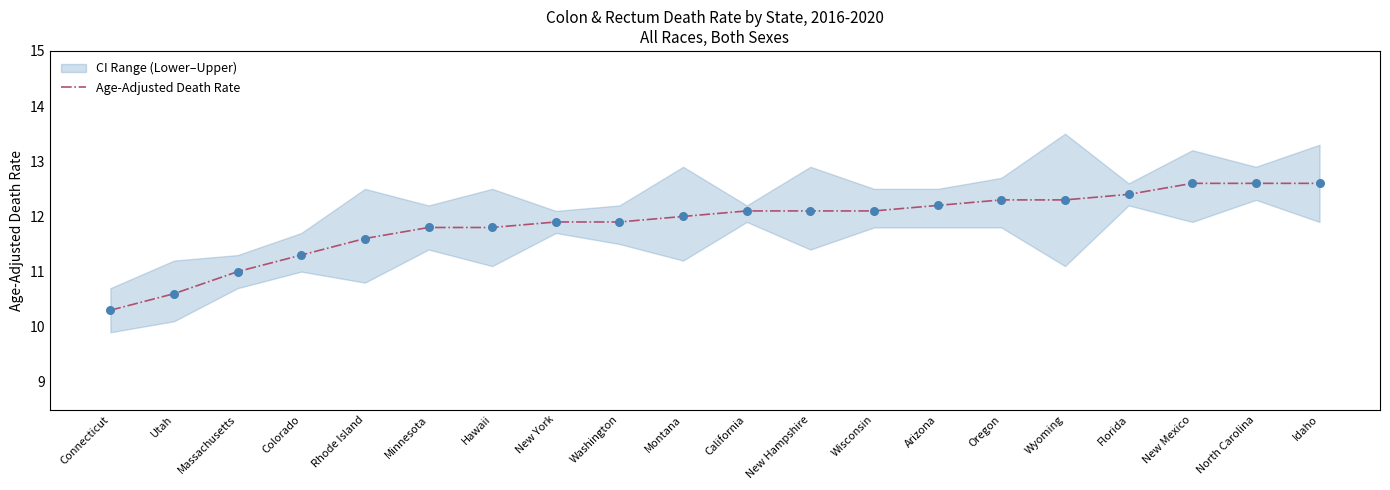

Between New Mexico and North Carolina, which is larger?

New Mexico